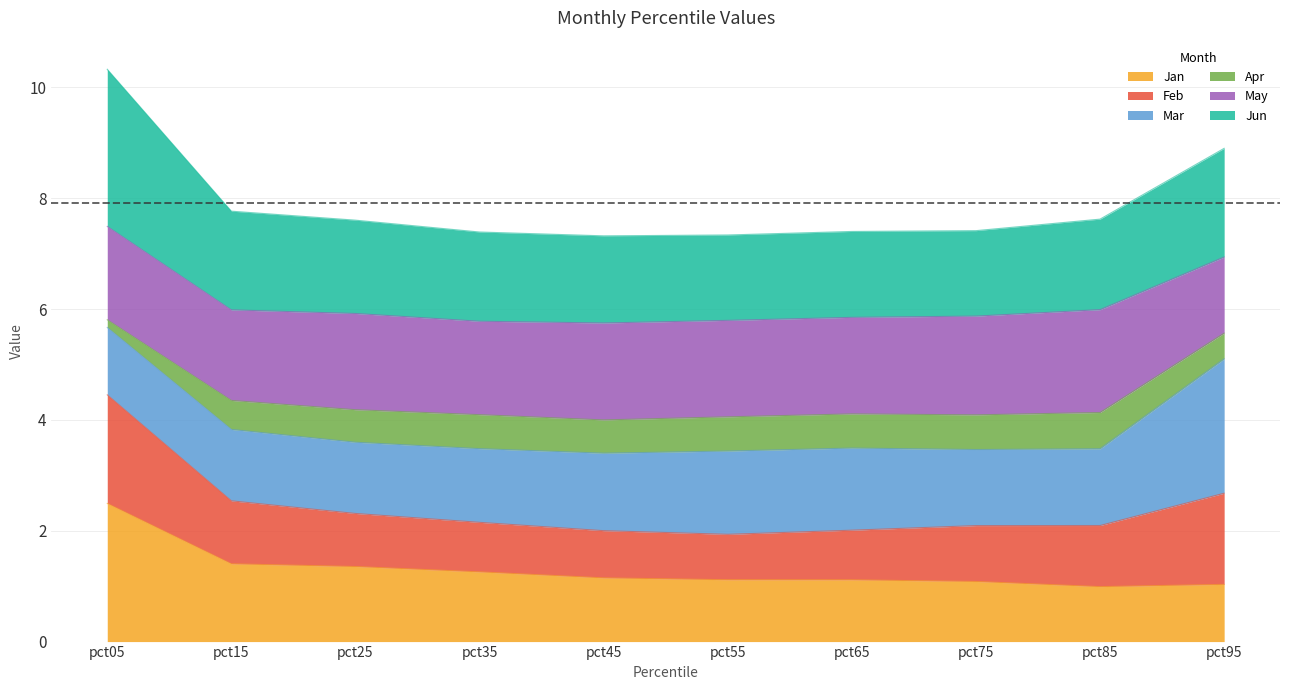

What are all the series names shown in the legend?

Jan, Feb, Mar, Apr, May, Jun